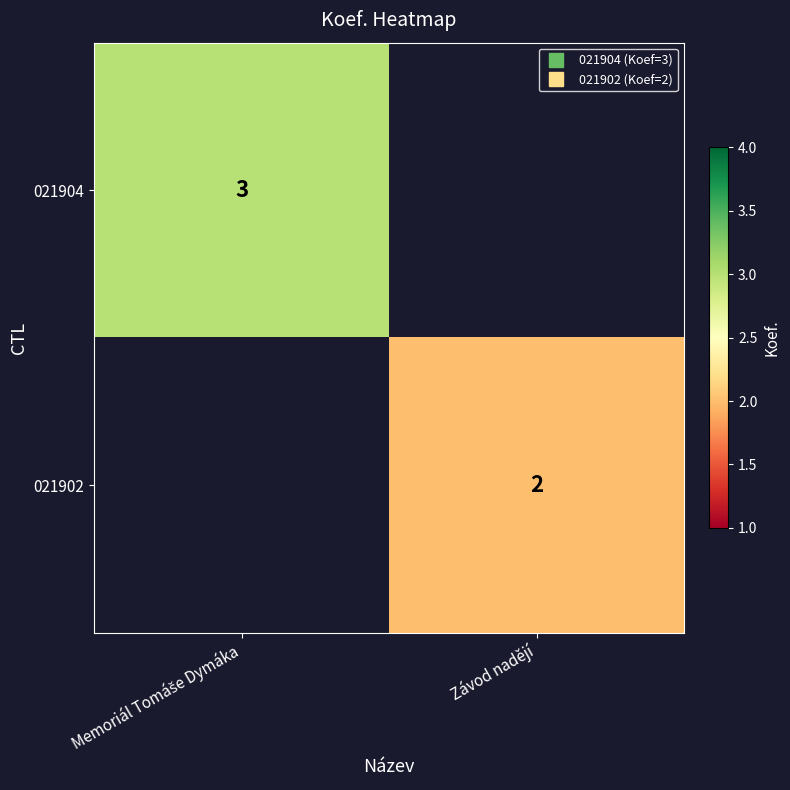

What is the approximate value of 021904 at Memoriál Tomáše Dymáka?

3.0